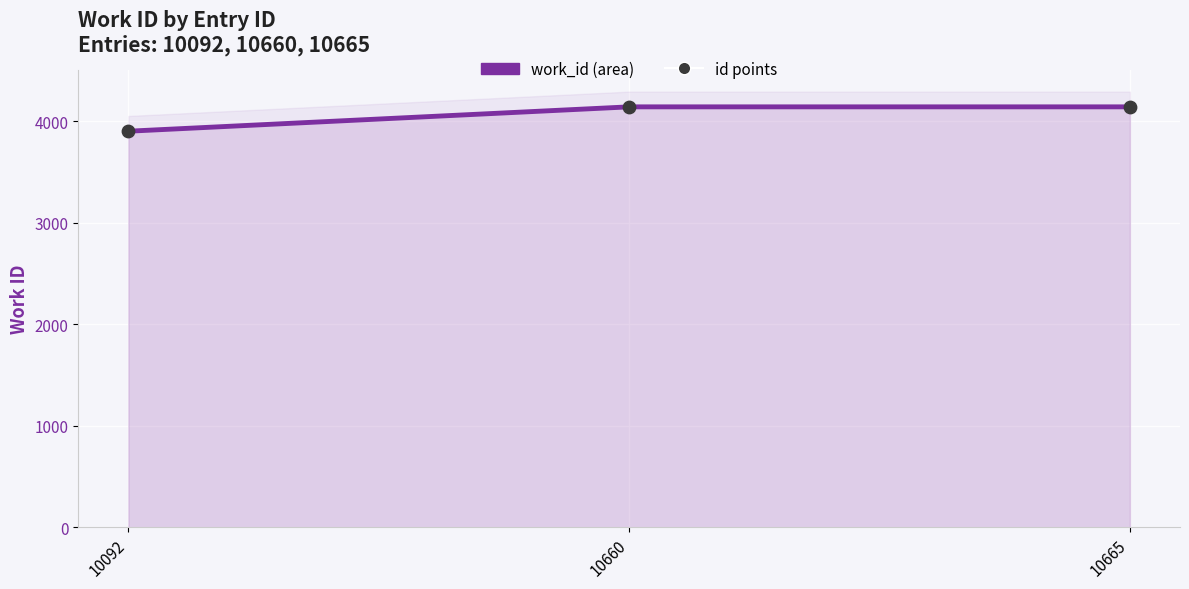

Which series contains the highest Y value?

work_id